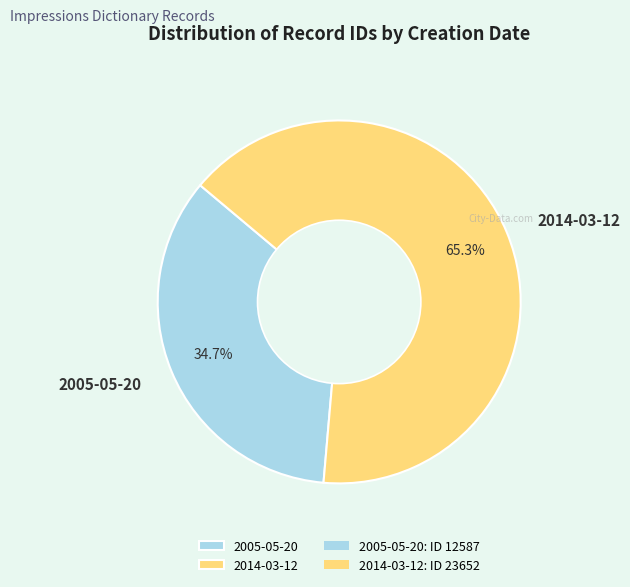

What percentage is the 2014-03-12 slice, to the nearest percent?

65%